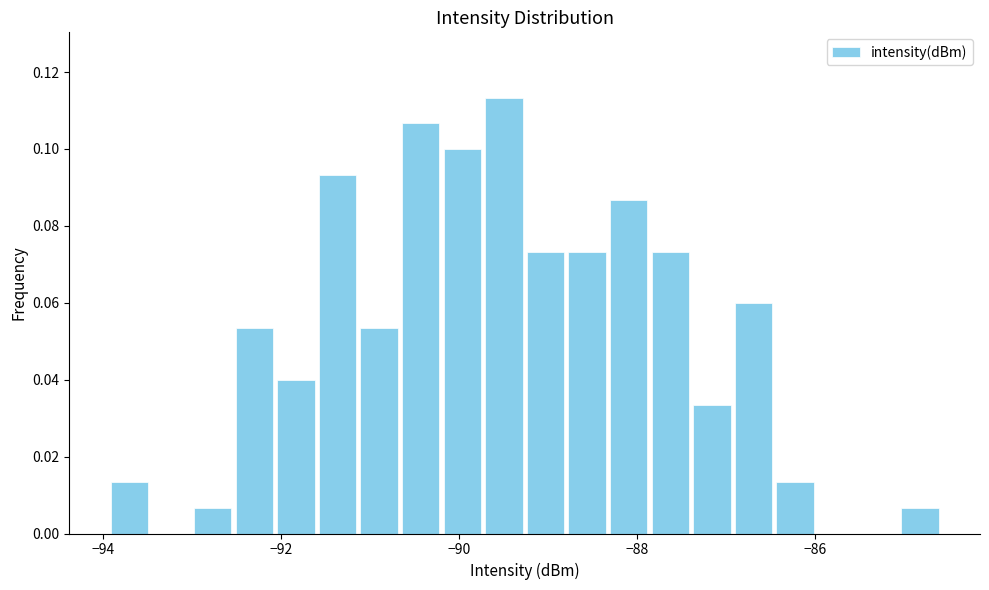

Around what value on the x-axis is the tallest bar? Give the approximate position of its centre, as read against the axis.

-89.4